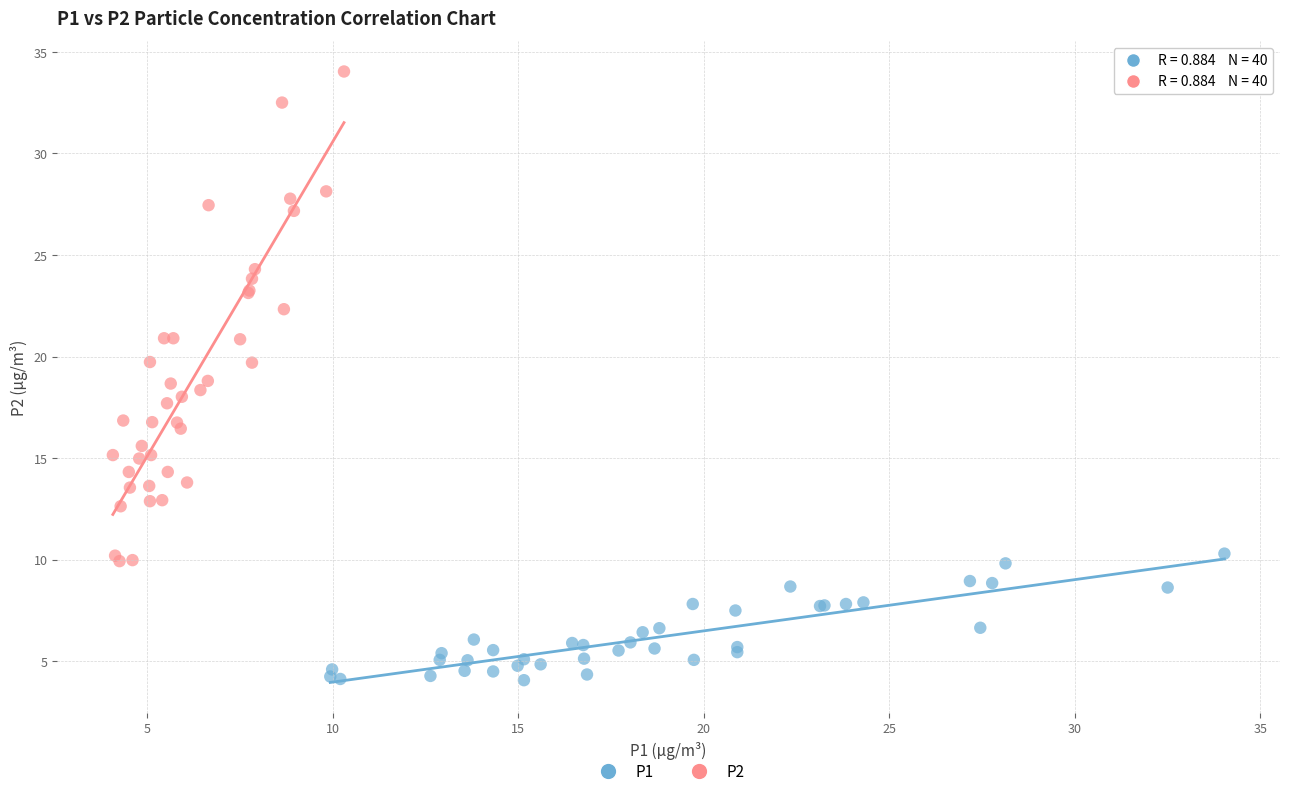

Which series has the widest spread of Y values?

P2